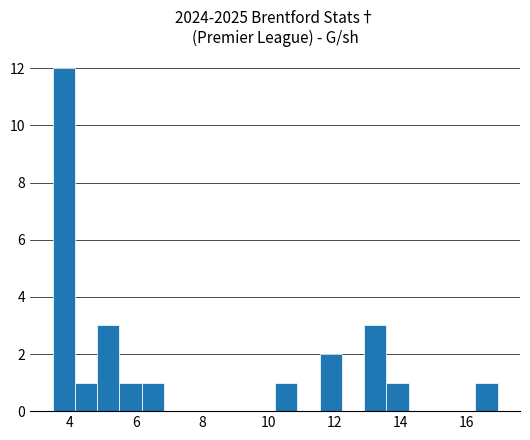

Read against the x-axis, roughly where is the centre of the tallest bar?

3.8